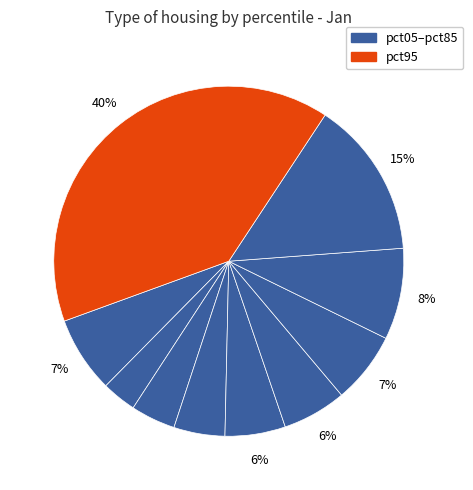

Count the number of slices in the pie.

10